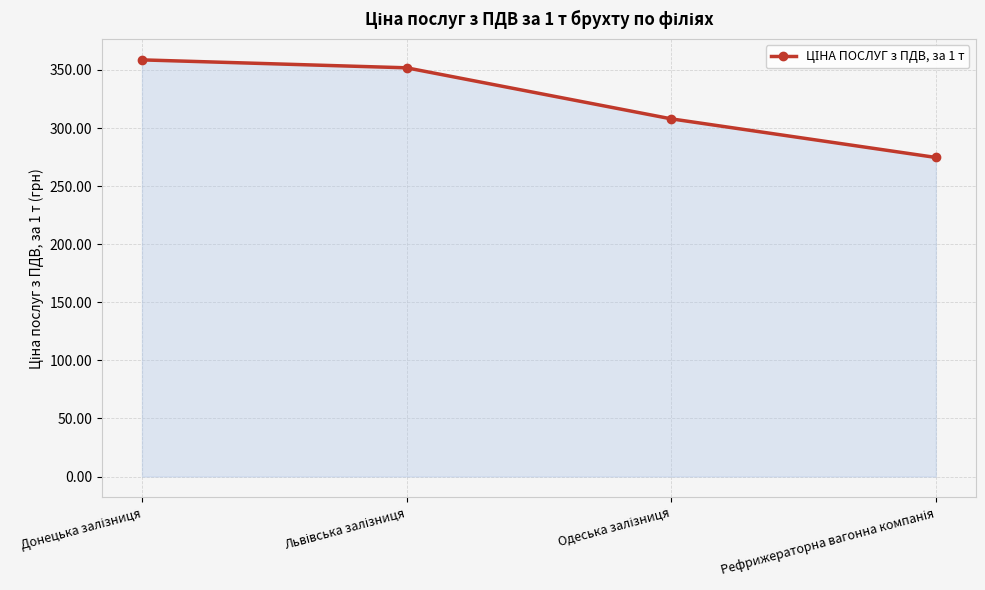

Count the number of values greater than 351.

2